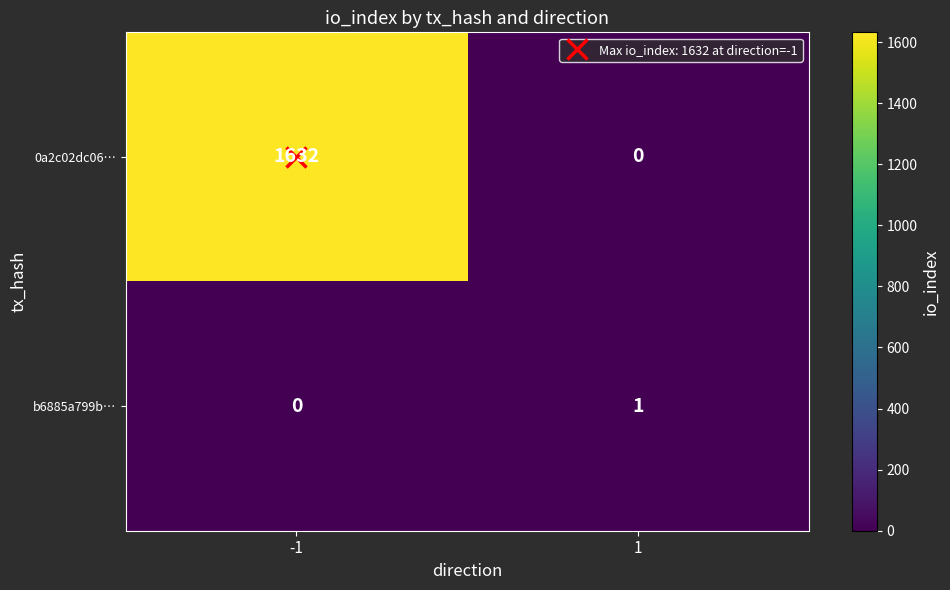

How many categories are shown in the chart?

2